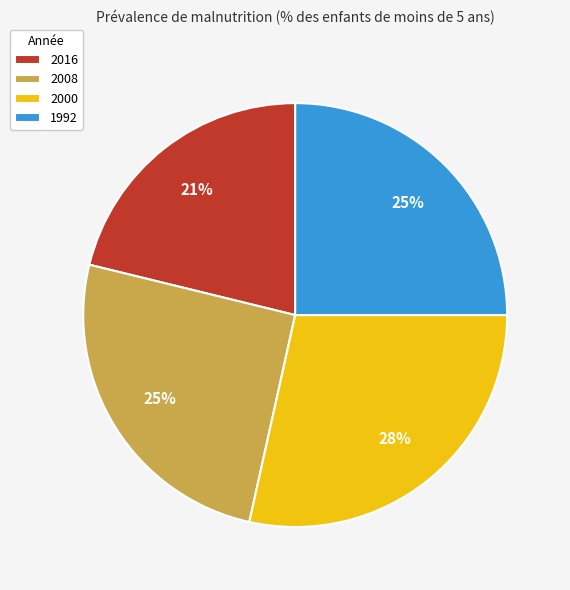

Is it true that 2016 is 21% of the pie?

True